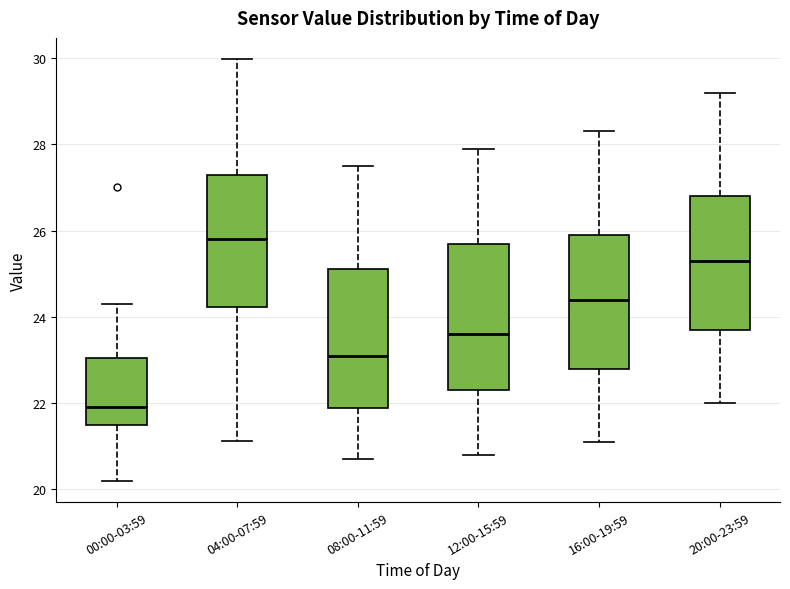

Where does the upper whisker of the box for 20:00-23:59 end on the y-axis? The values are not printed on the chart, so give them approximately, as read against the axis.

29.2